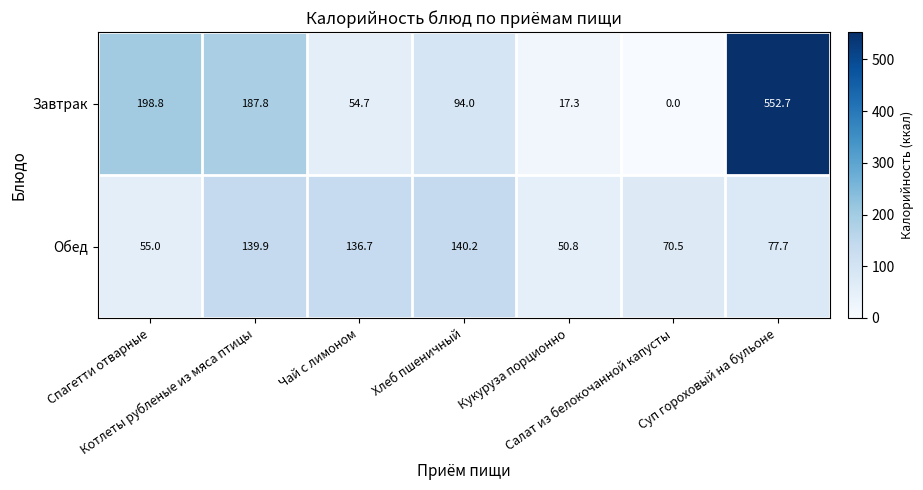

What is the sum of all Завтрак values?

1105.3